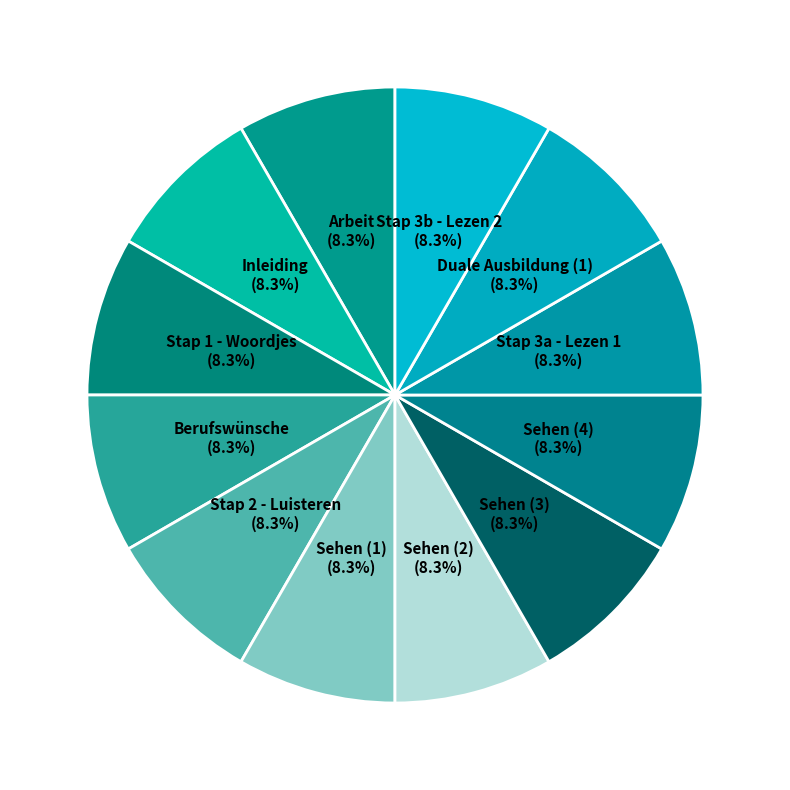

How many slices are in this pie chart?

12